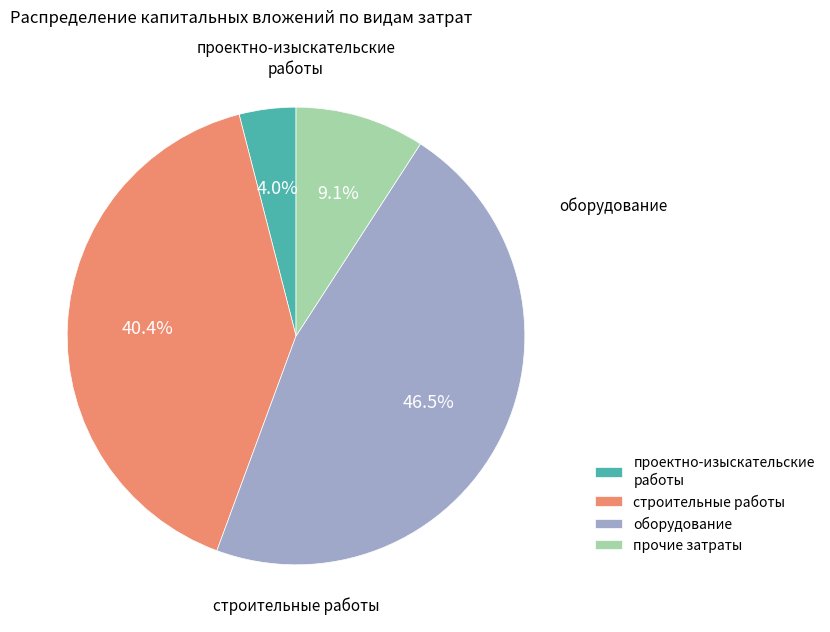

What is the largest slice in the pie chart?

оборудование